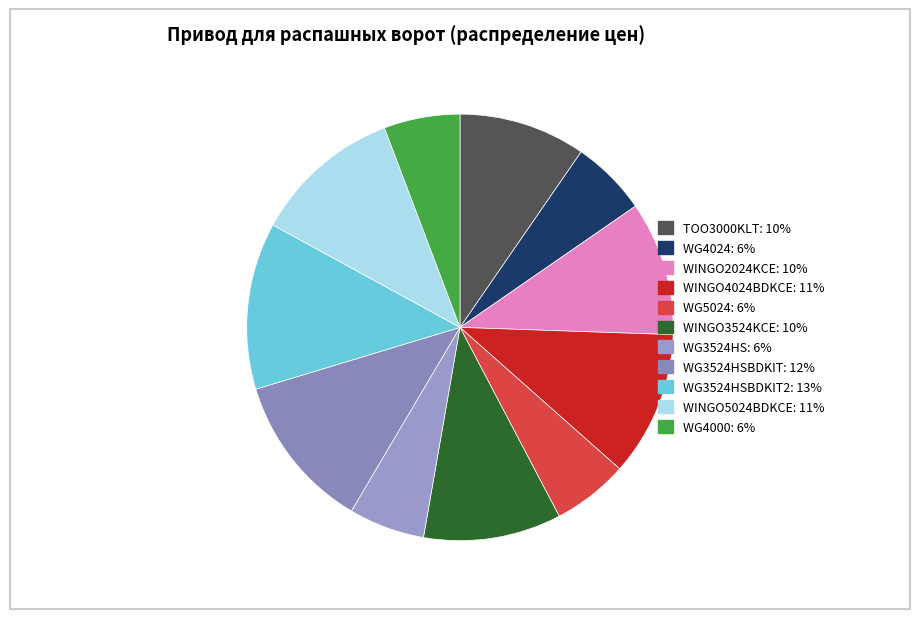

Is there any slice that represents more than half of the pie?

No